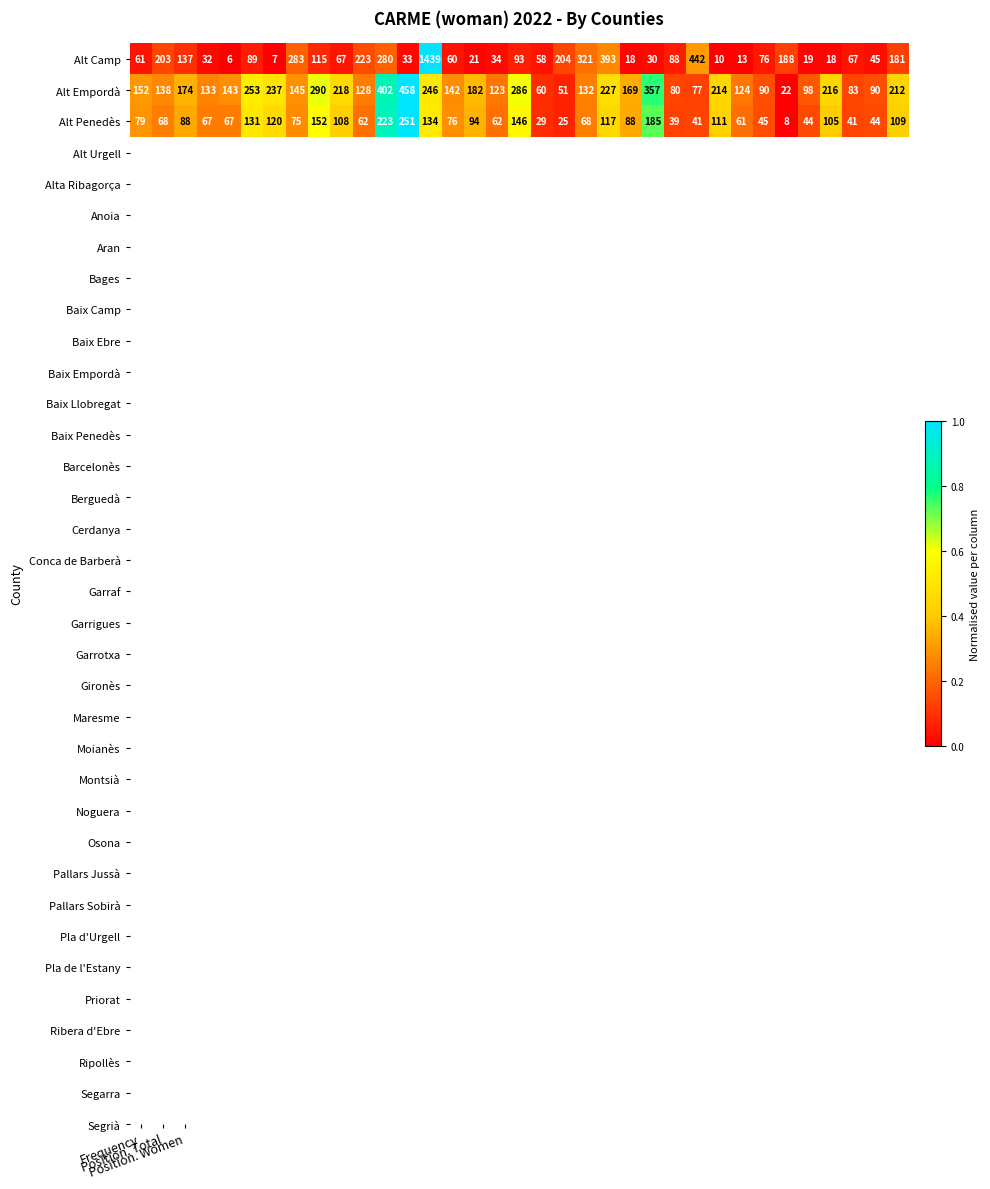

What is the maximum value for Alt Empordà?

458